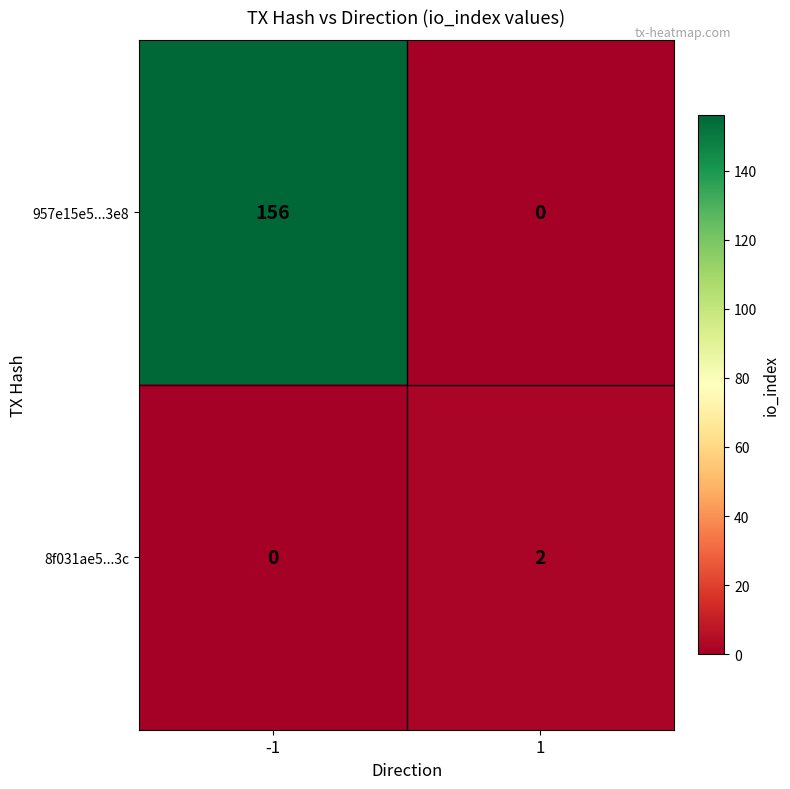

True or false: 957e15e5...3e8 has a value of 256 at -1.

False